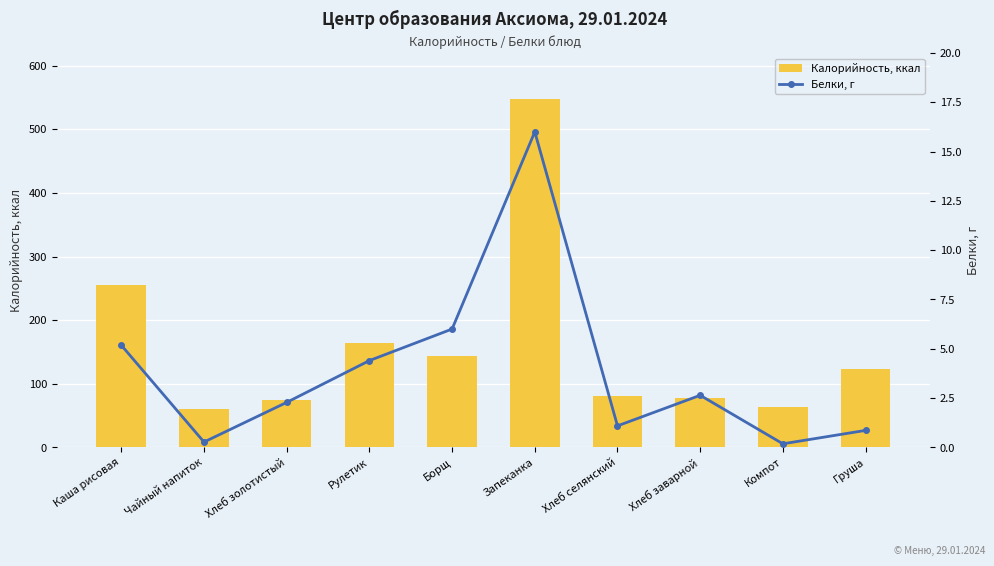

What is the sum of the Калорийность, ккал values at Рулетик and Хлеб селянский?

245.0